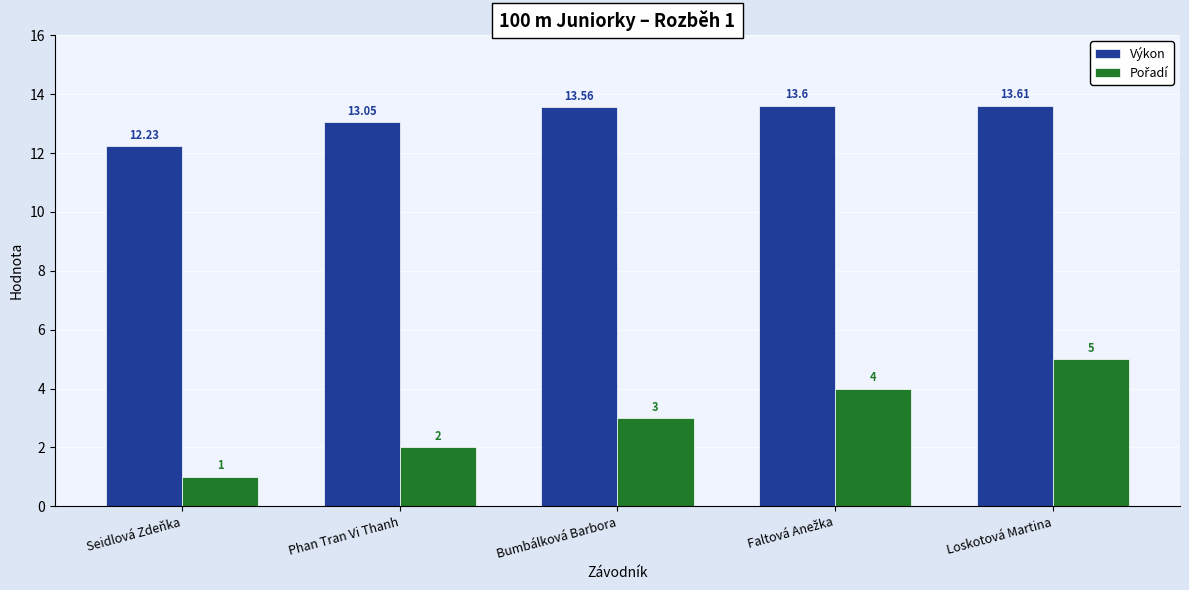

True or false: Výkon has a value of 3.3 at Loskotová Martina.

False